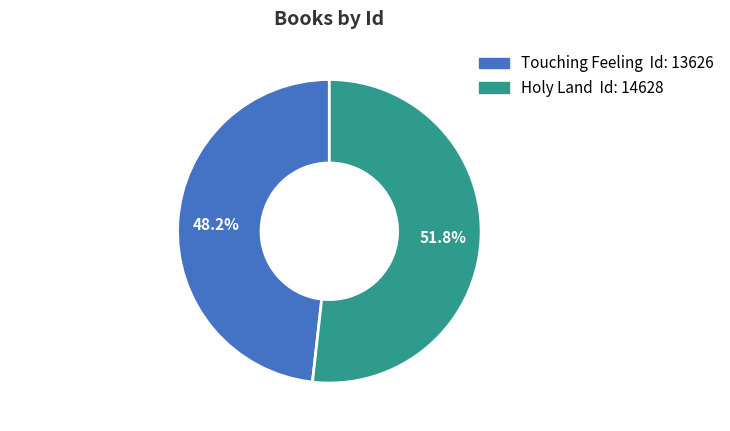

Which slice is the smallest?

Touching Feeling